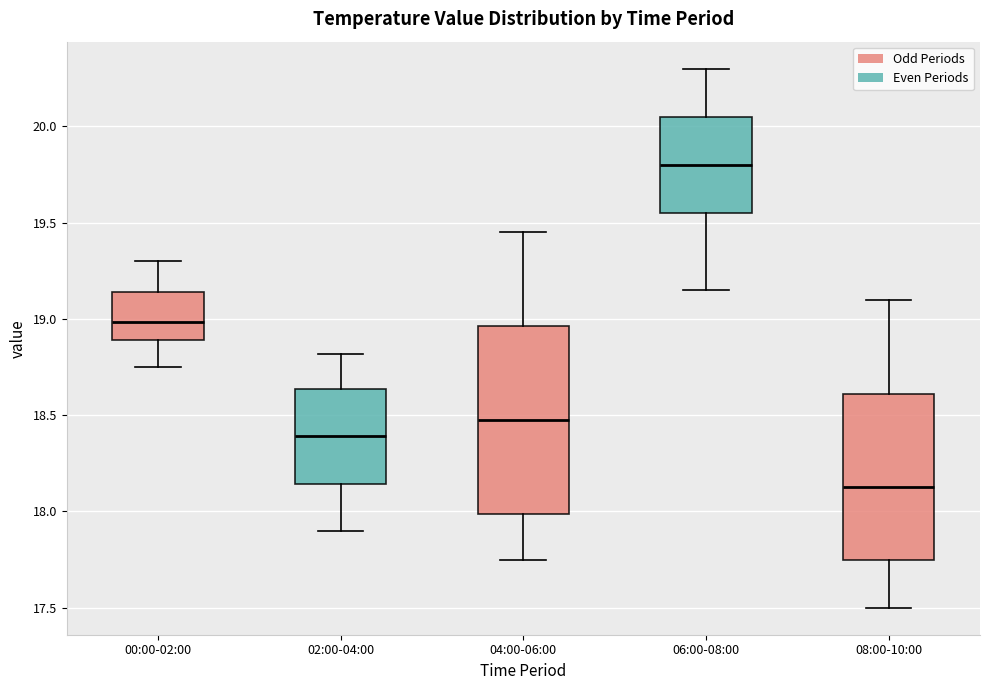

Which box is the tallest, from its lower edge to its upper edge?

04:00-06:00